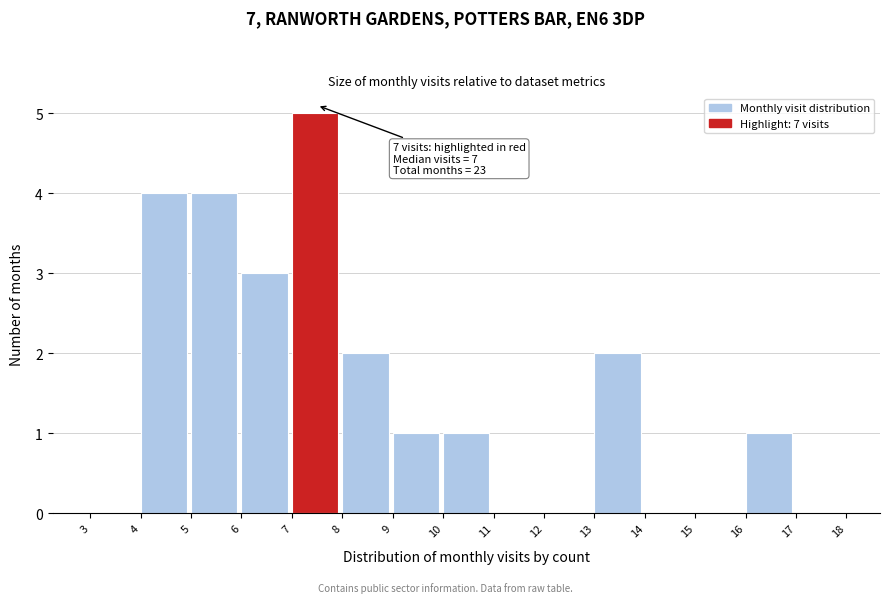

Over which range of the x-axis is the bar tallest?

7 to 8